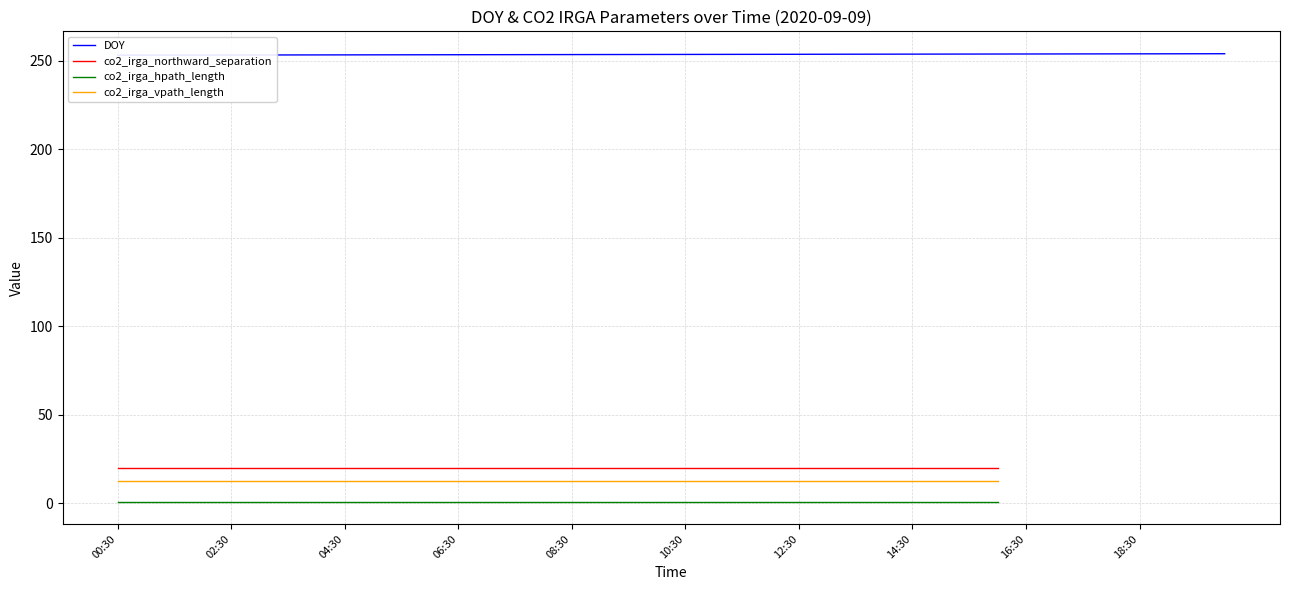

Which category has the lowest value in the co2_irga_vpath_length series?

00:30